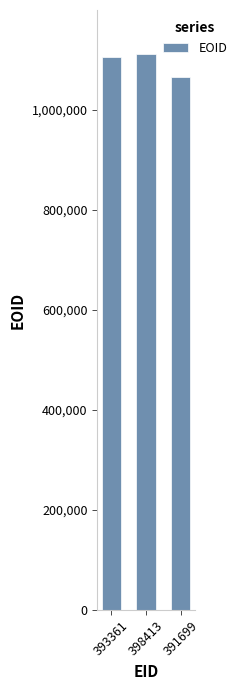

Count the number of data series in this chart.

1